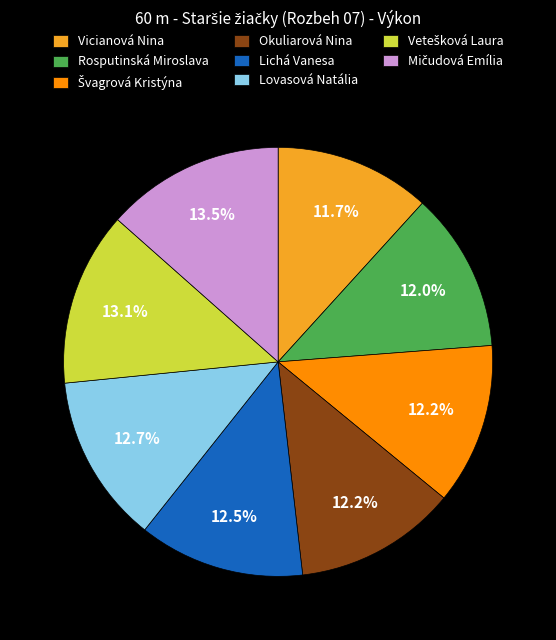

How many segments does this pie chart have?

8